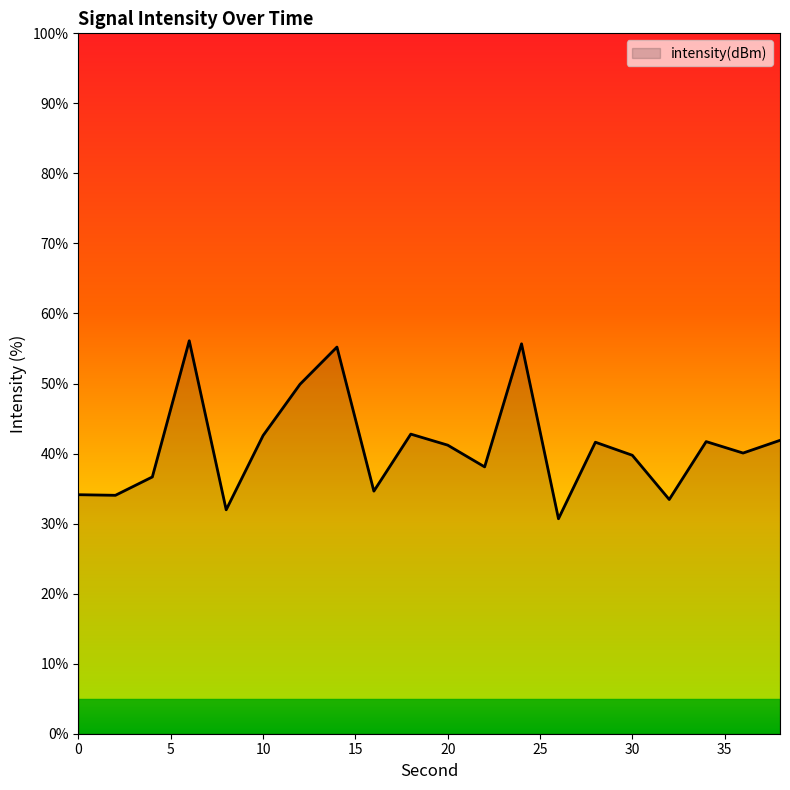

What is the difference between the maximum and minimum values?

25.4